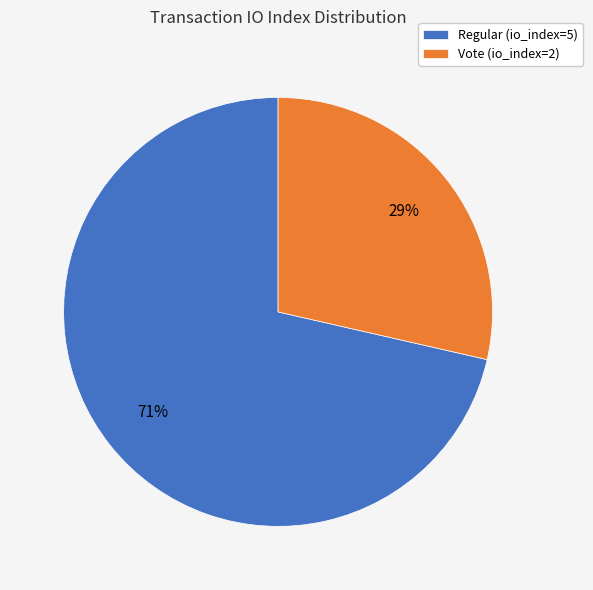

To the nearest percent, what portion does Regular (io_index=5) represent?

71%